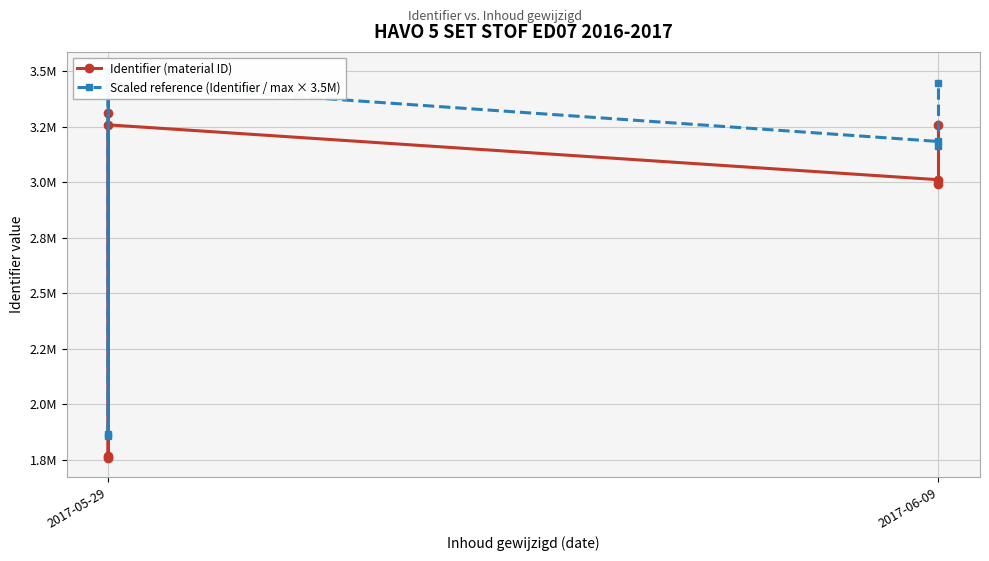

What value does the Scaled reference (Identifier / max × 3.5M) series have at 2017-05-29?

3444893.2